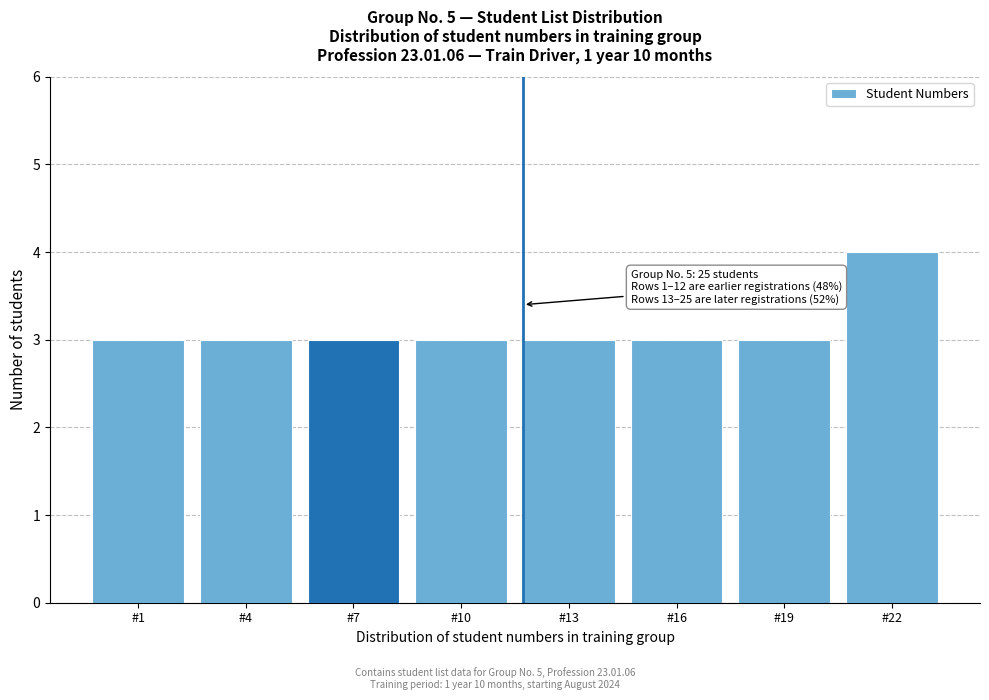

Reading left to right, list all the values displayed in this chart.

#1=3	#4=3	#7=3	#10=3	#13=3	#16=3	#19=3	#22=4